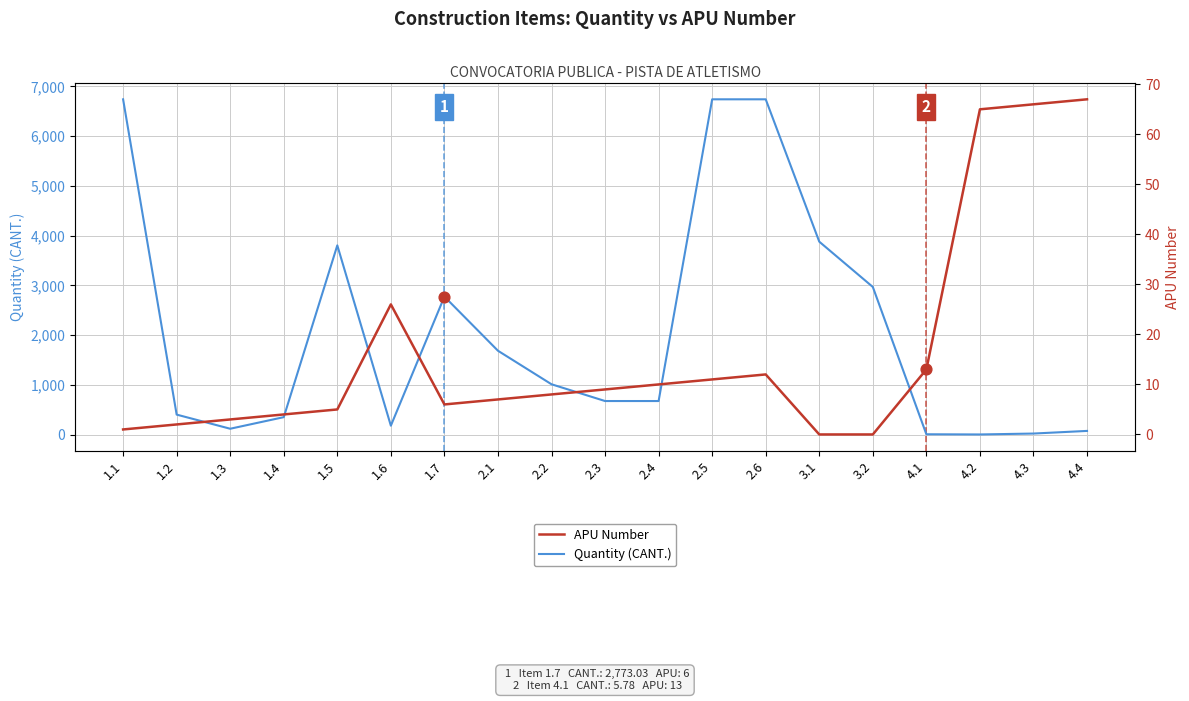

Which series has the largest total across all categories?

Quantity (CANT.)